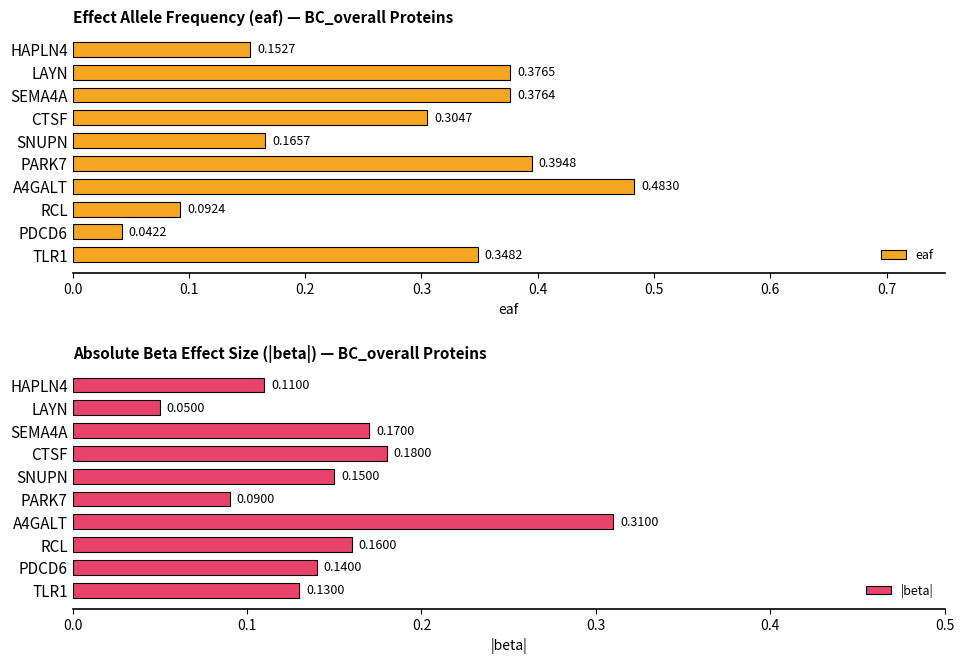

List the labels in order of |beta| value, largest first.

A4GALT, CTSF, SEMA4A, RCL, SNUPN, PDCD6, TLR1, HAPLN4, PARK7, LAYN